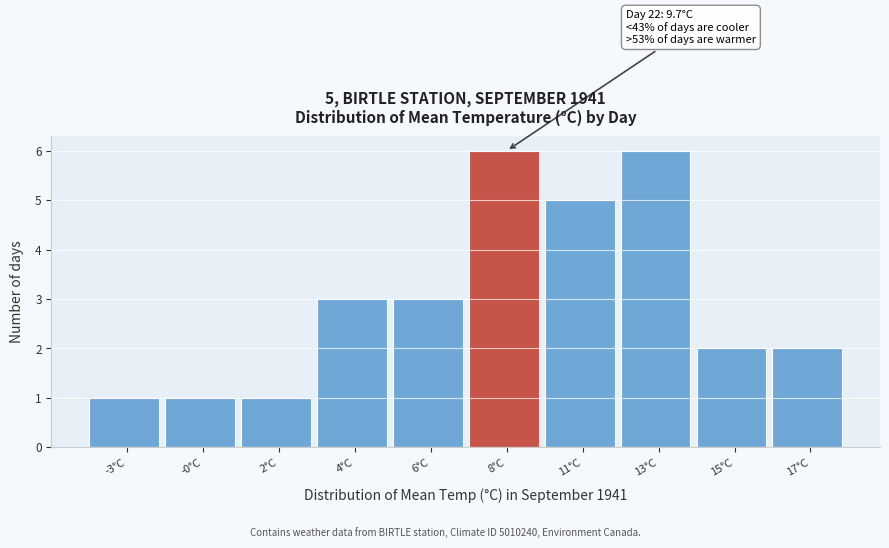

Reading right to left, what are all the values shown in this chart?

17°C=2	15°C=2	13°C=6	11°C=5	8°C=6	6°C=3	4°C=3	2°C=1	-0°C=1	-3°C=1